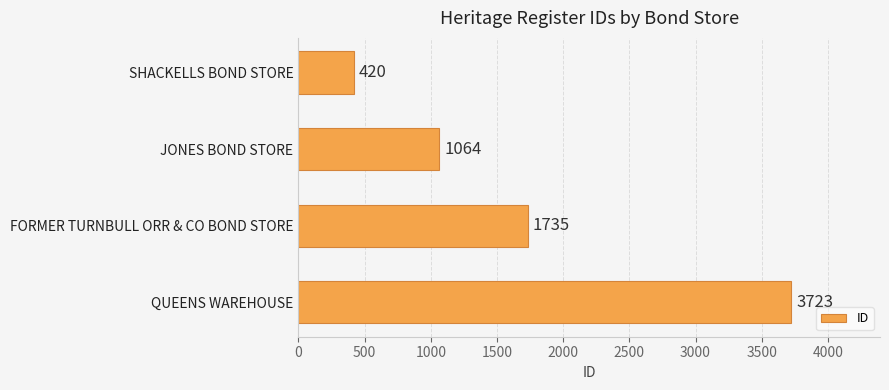

How many series are shown in this chart?

1